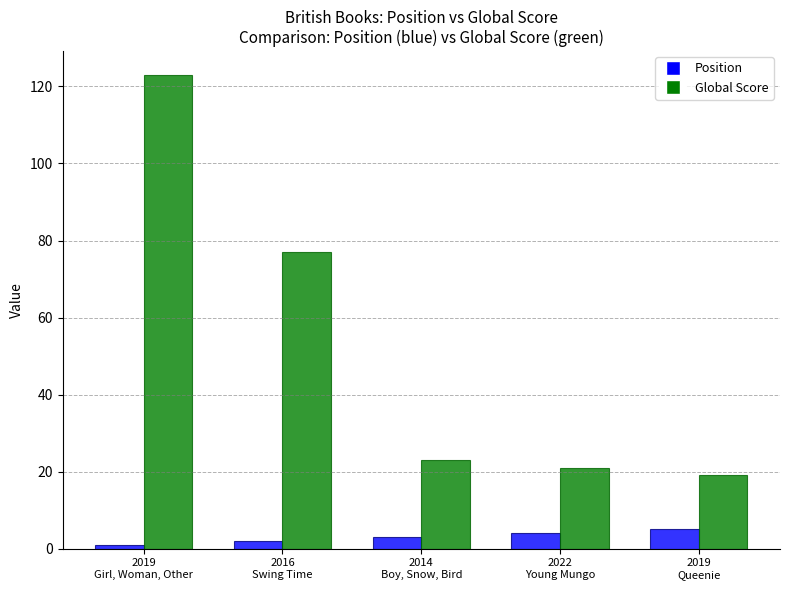

At 2014
Boy, Snow, Bird, list the series in order from largest to smallest.

Global Score, Position